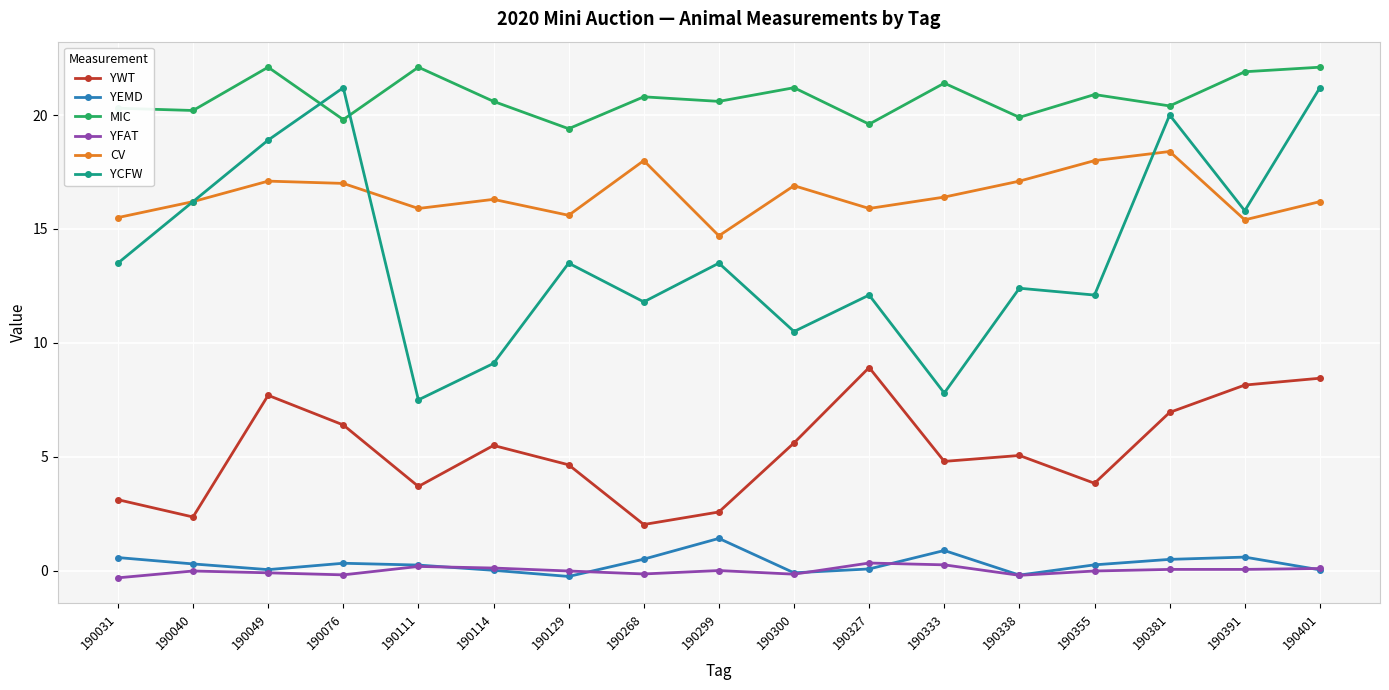

How many data points does each series have?

17